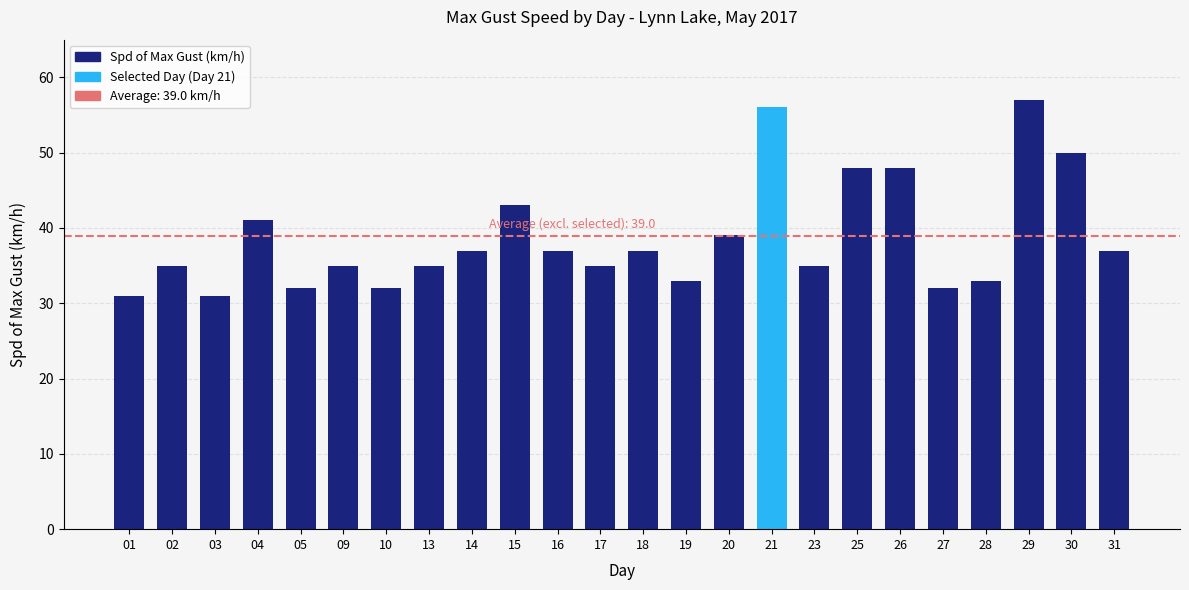

Approximately how many times larger is the value at 10 compared to 29?

0.6